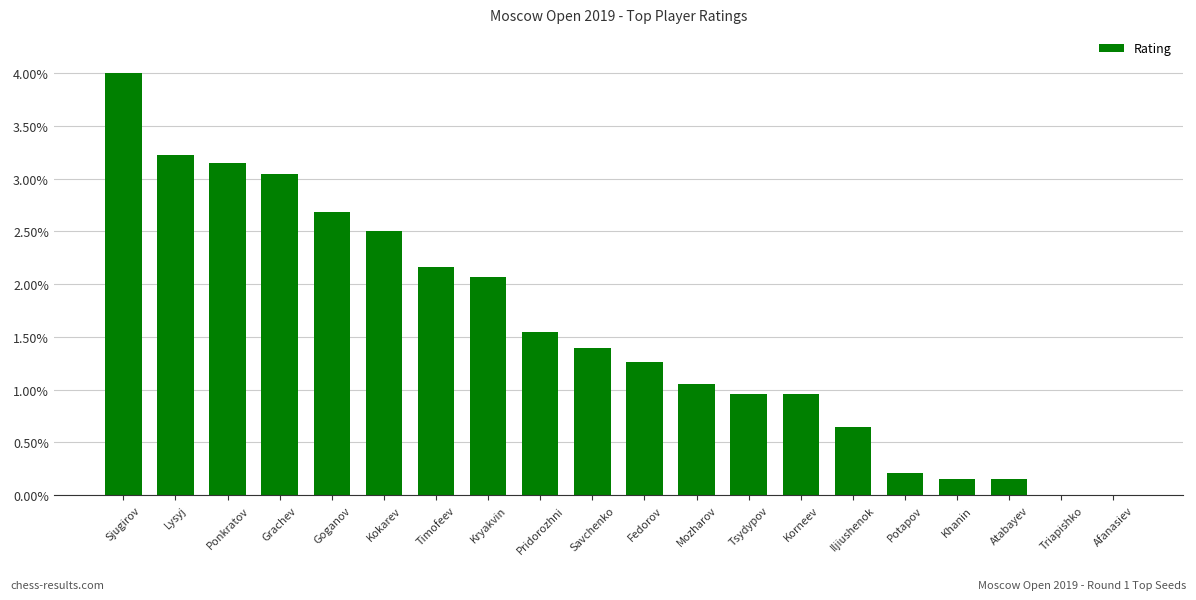

What is the change in value from Sjugirov to Kokarev?

-1.5